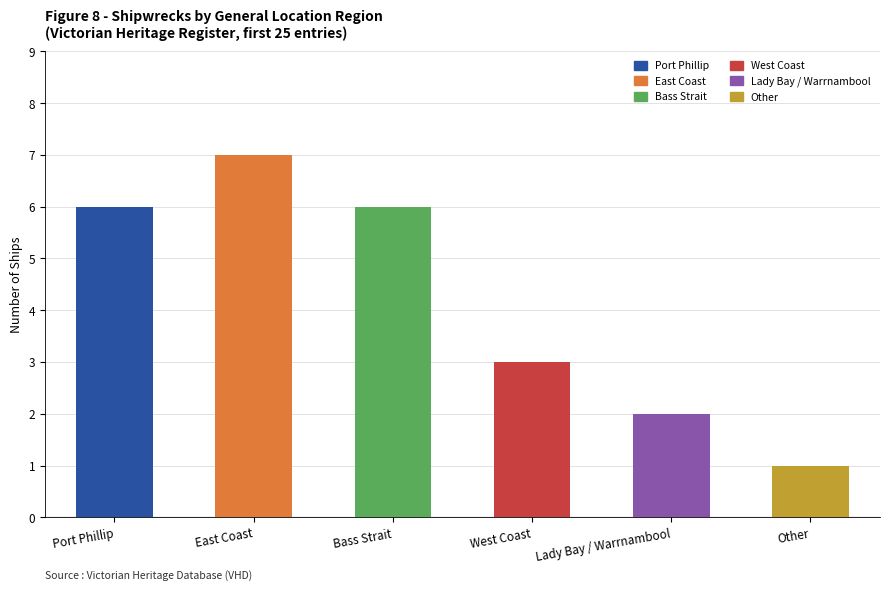

List the labels in order of value, smallest first.

Other, Lady Bay / Warrnambool, West Coast, Port Phillip, Bass Strait, East Coast